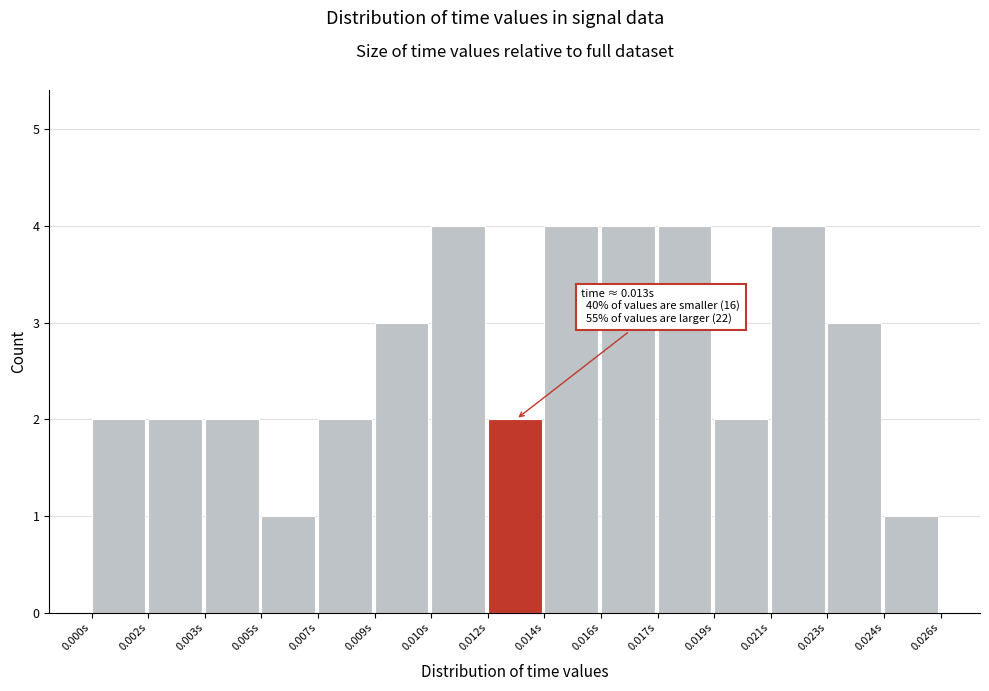

Reading left to right, transcribe all the data shown in this chart.

0.000s=2	0.002s=2	0.003s=2	0.005s=1	0.007s=2	0.009s=3	0.010s=4	0.012s=2	0.014s=4	0.016s=4	0.017s=4	0.019s=2	0.021s=4	0.023s=3	0.024s=1